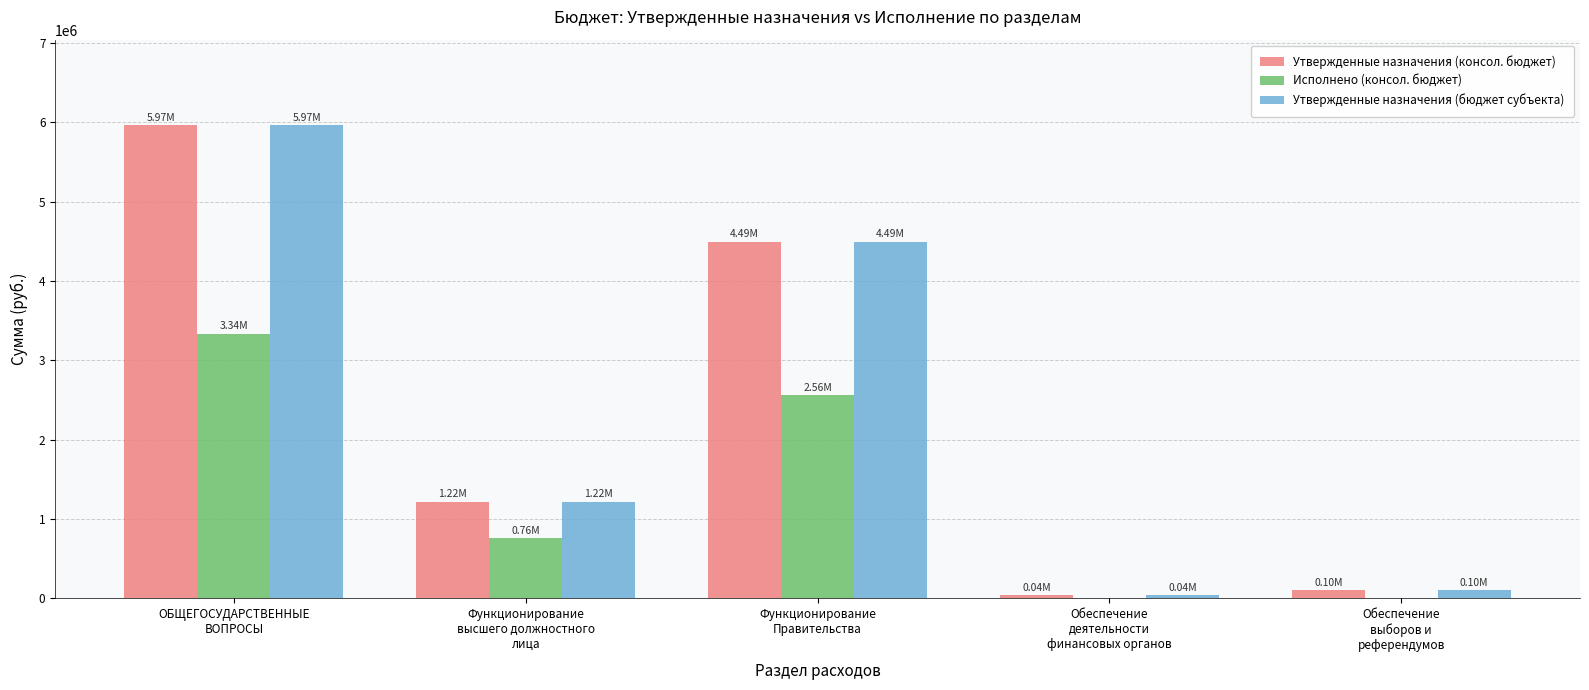

What are all the series names shown in the legend?

Утвержденные назначения (консол. бюджет), Исполнено (консол. бюджет), Утвержденные назначения (бюджет субъекта)